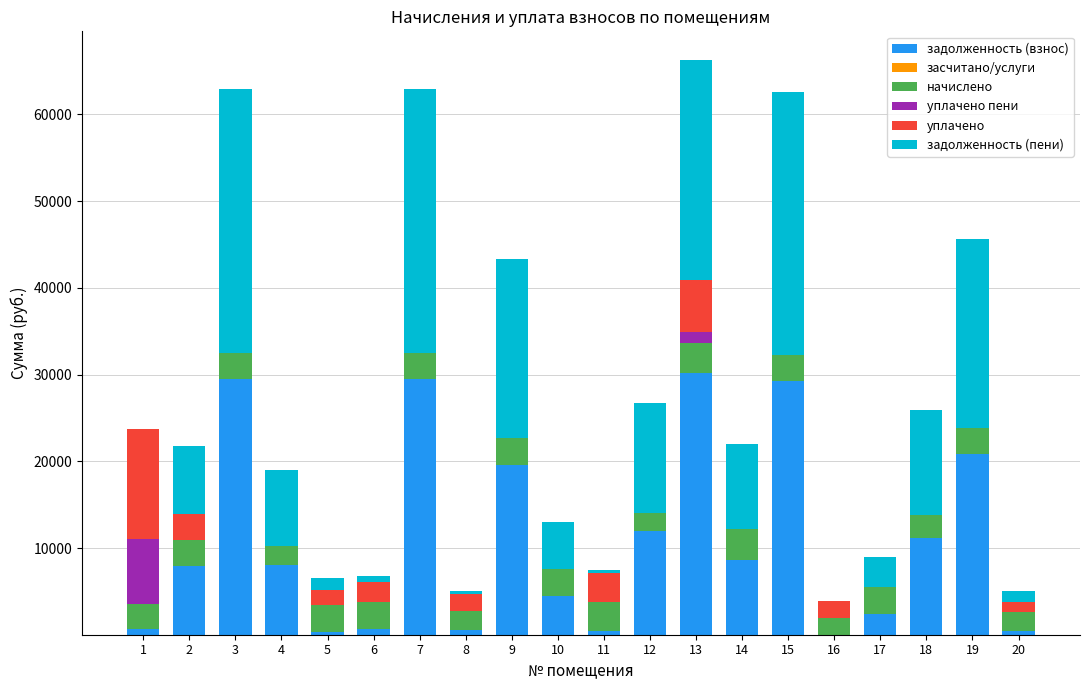

What is the difference between the maximum and minimum values in the задолженность (пени) series?

30467.5